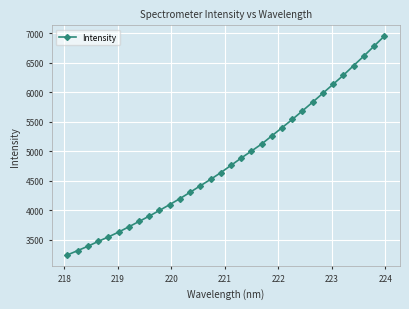

What is the difference between the second highest and second lowest values?

3466.8